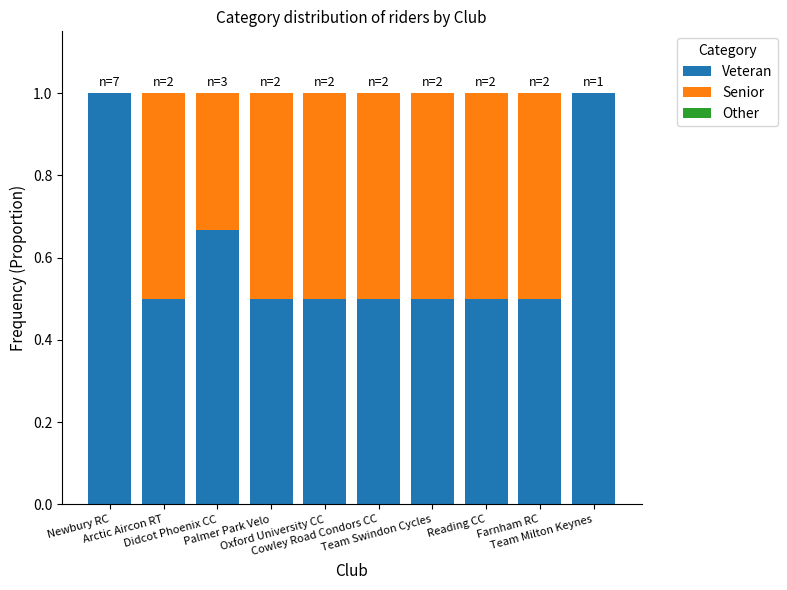

The Senior series shows 0.5 at Oxford University CC. True or false?

True